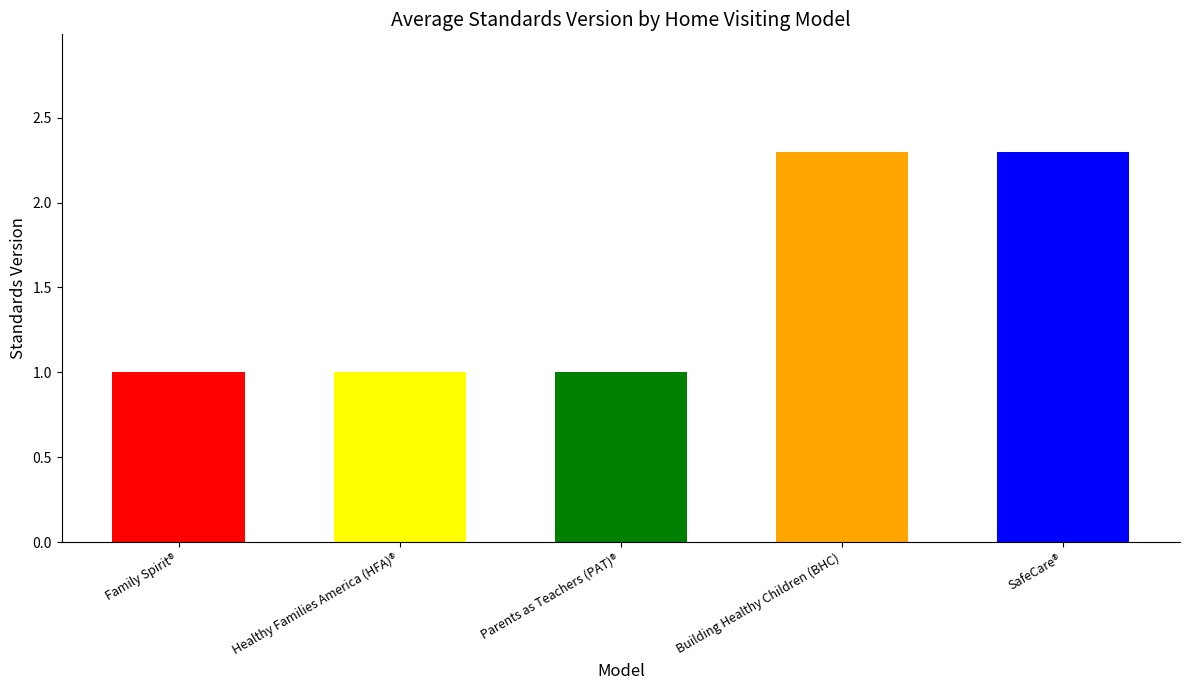

The value at Parents as Teachers (PAT)® is 1.0. True or false?

True